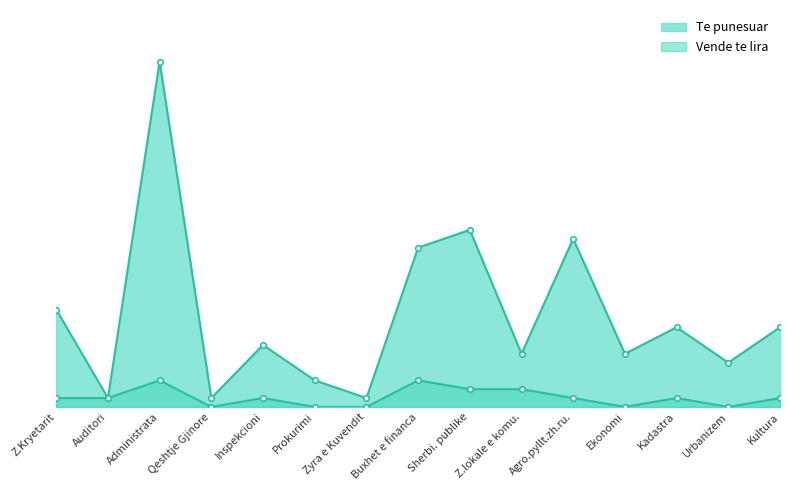

Rank the series by their average value, from highest to lowest.

Te punesuar, Vende te lira